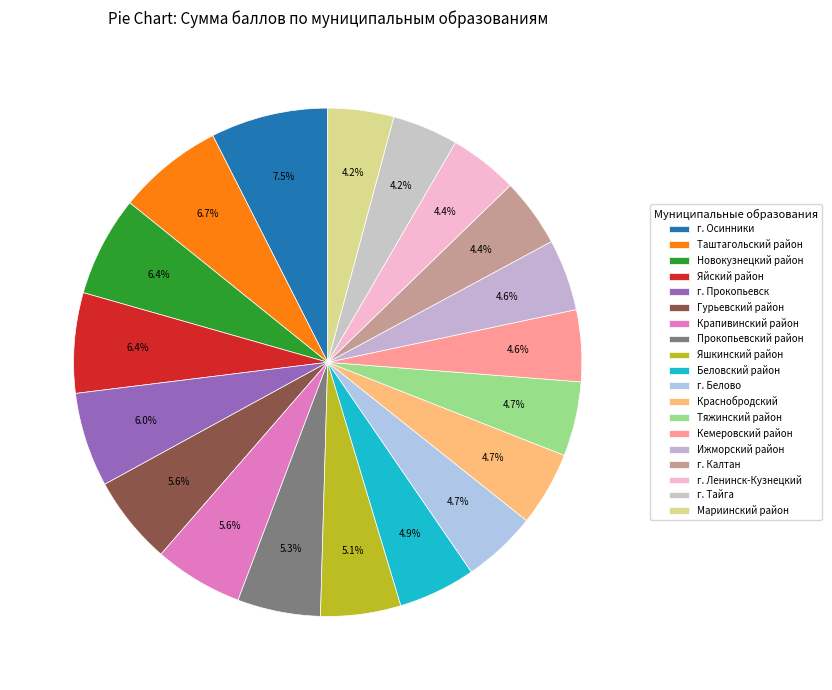

How many slices are in this pie chart?

19